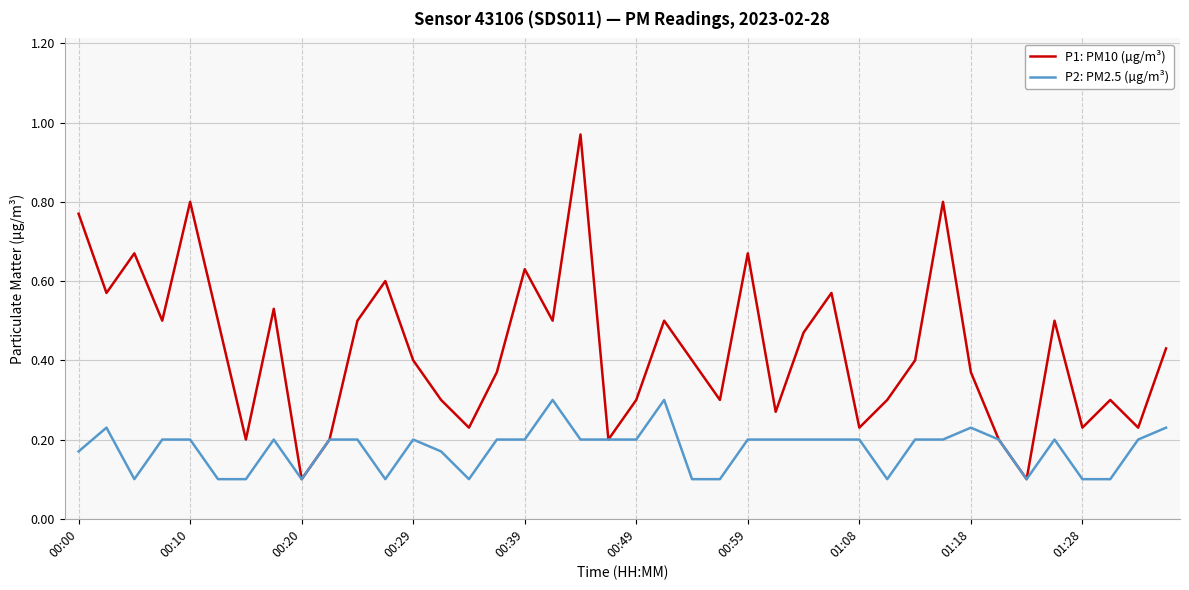

Which series has the largest range (max minus min)?

P1: PM10 (µg/m³)